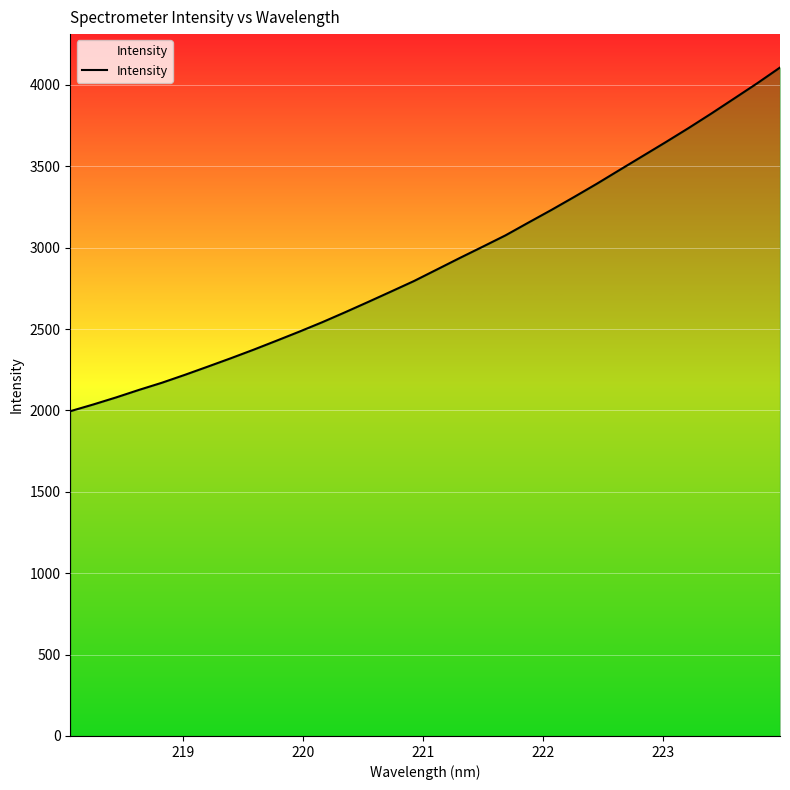

Does the chart display data point markers on the line(s)?

No